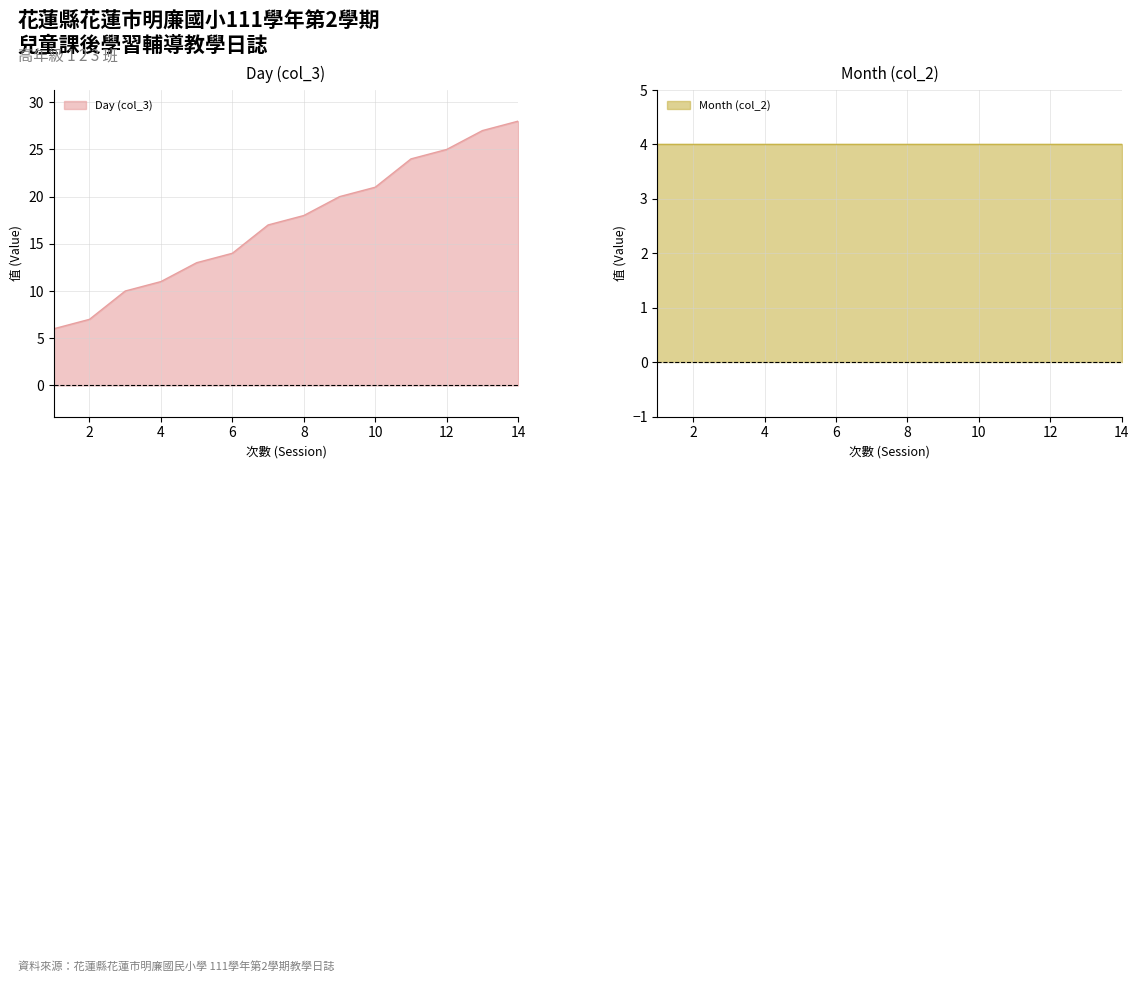

What is the lowest value of the Day (col_3) series?

6